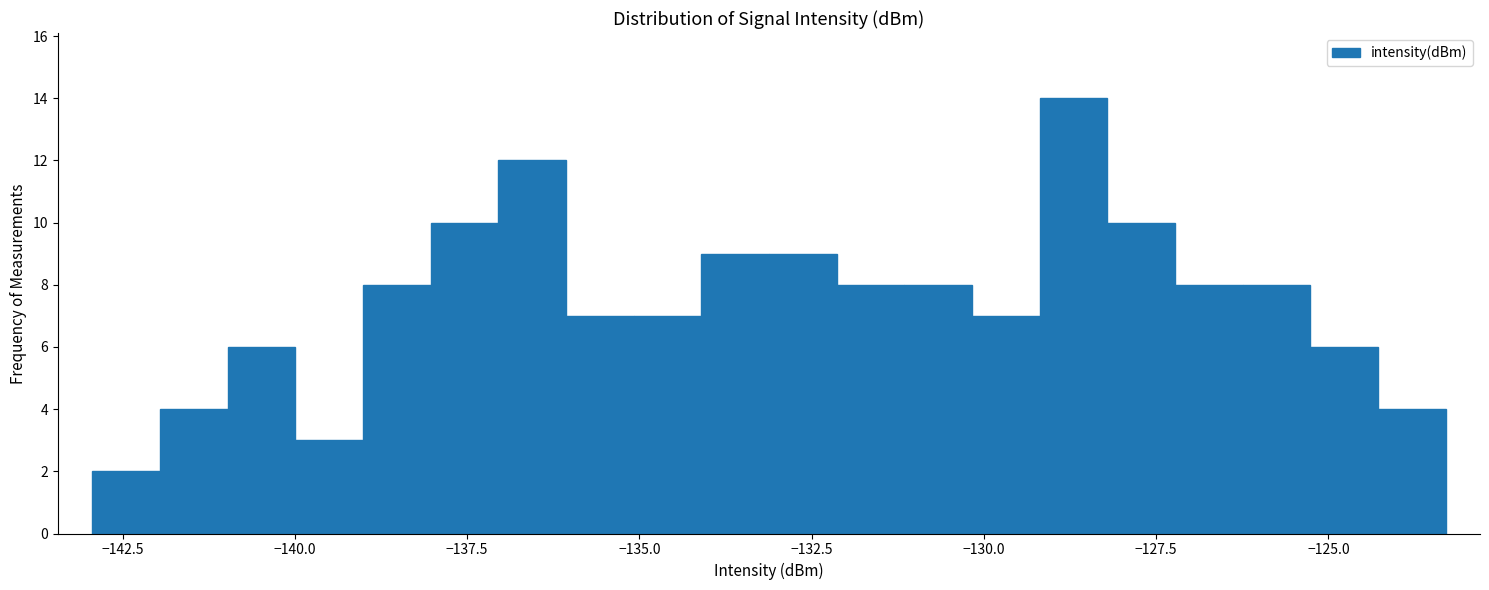

Around what value on the x-axis is the tallest bar? Give the approximate position of its centre, as read against the axis.

-128.5